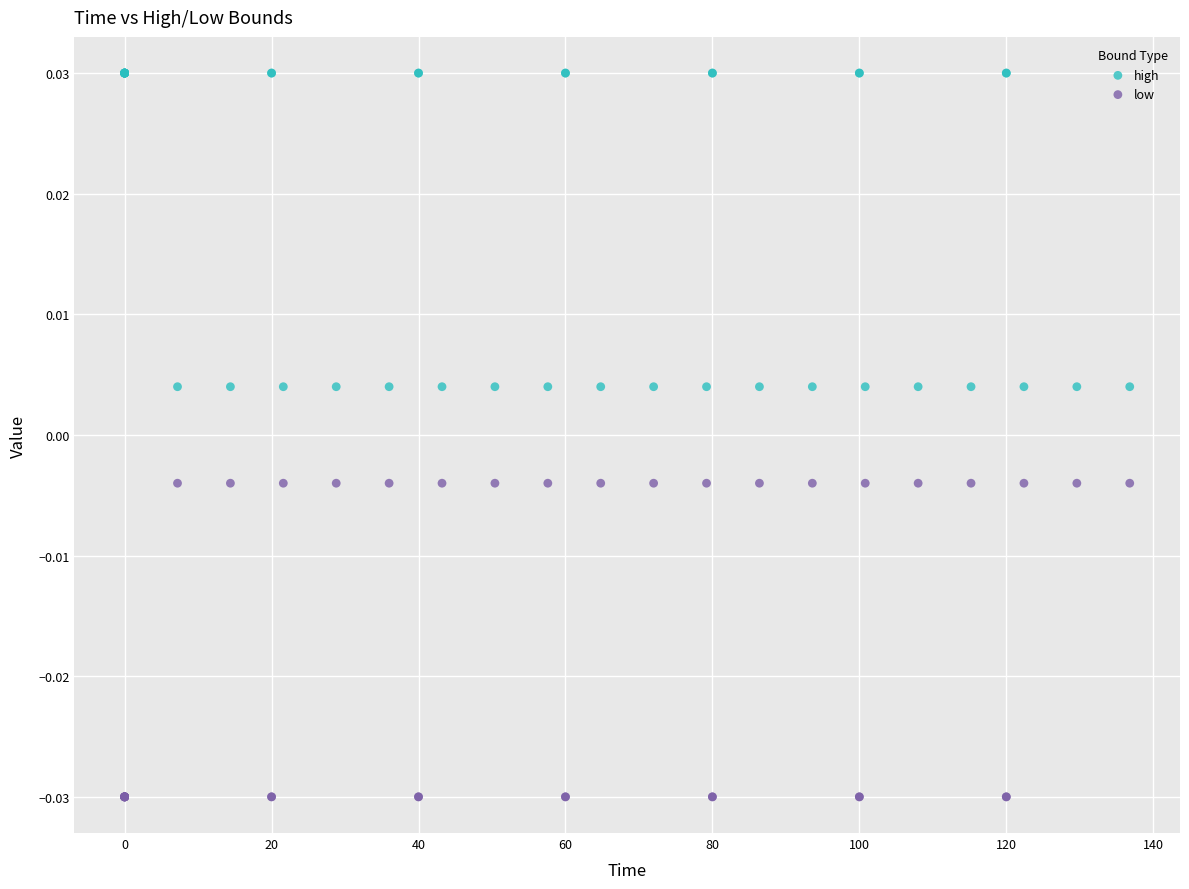

Which series contains the highest Y value?

high